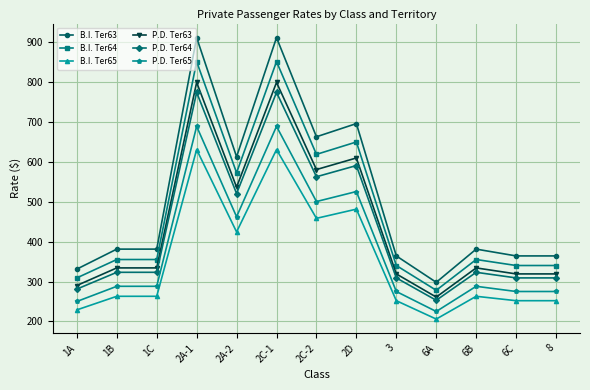

Which series has the largest total across all categories?

B.I. Ter63